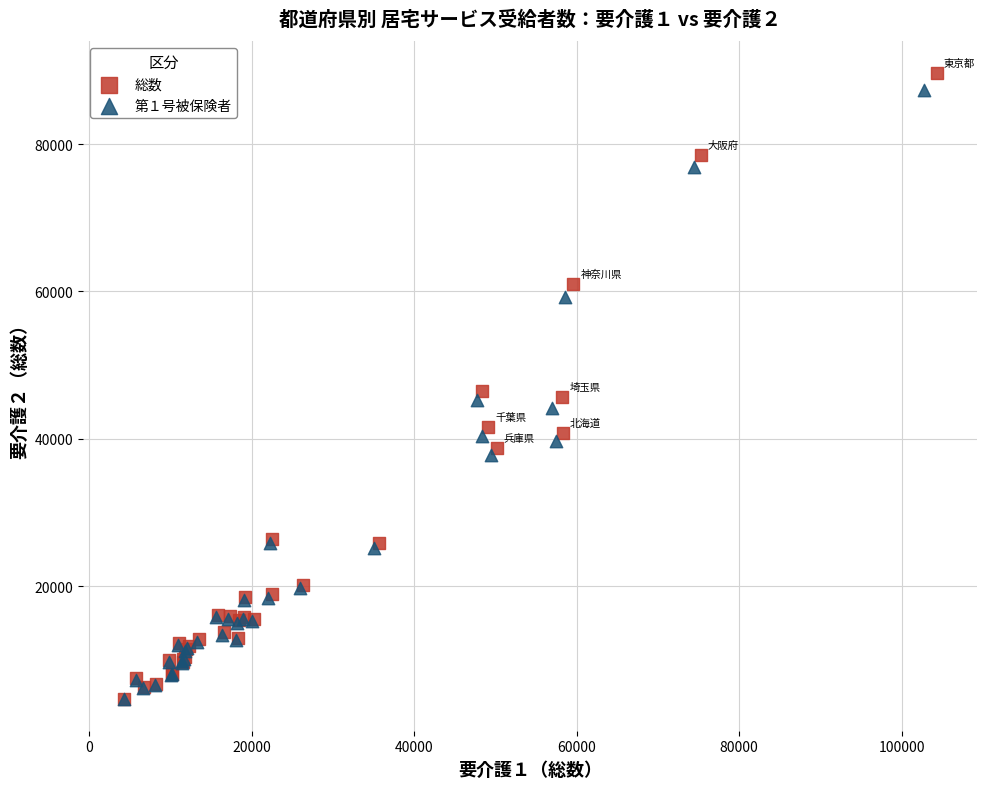

Which series has the widest spread of Y values?

総数